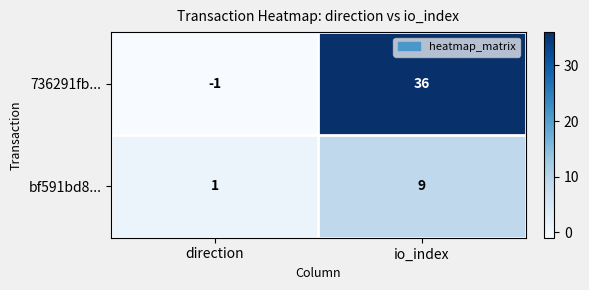

List the series in order of their peak value, lowest first.

bf591bd8..., 736291fb...